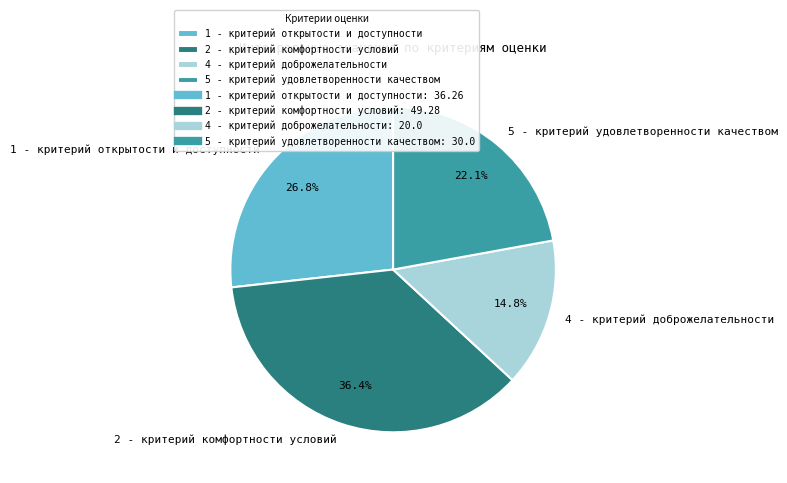

The 5 - критерий удовлетворенности качеством slice represents 22% of the pie. True or false?

True